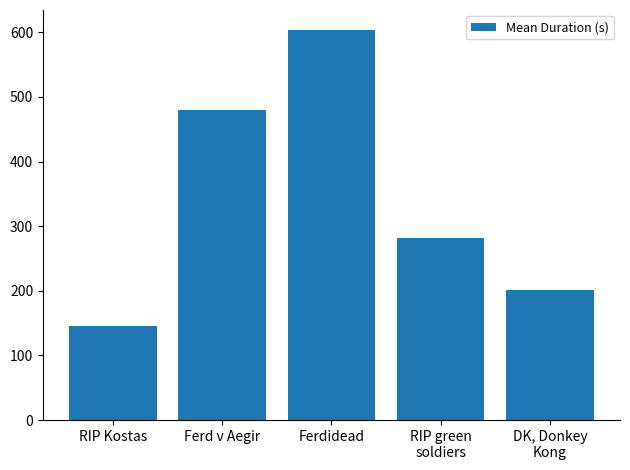

What value does the data have at RIP green
soldiers?

282.3